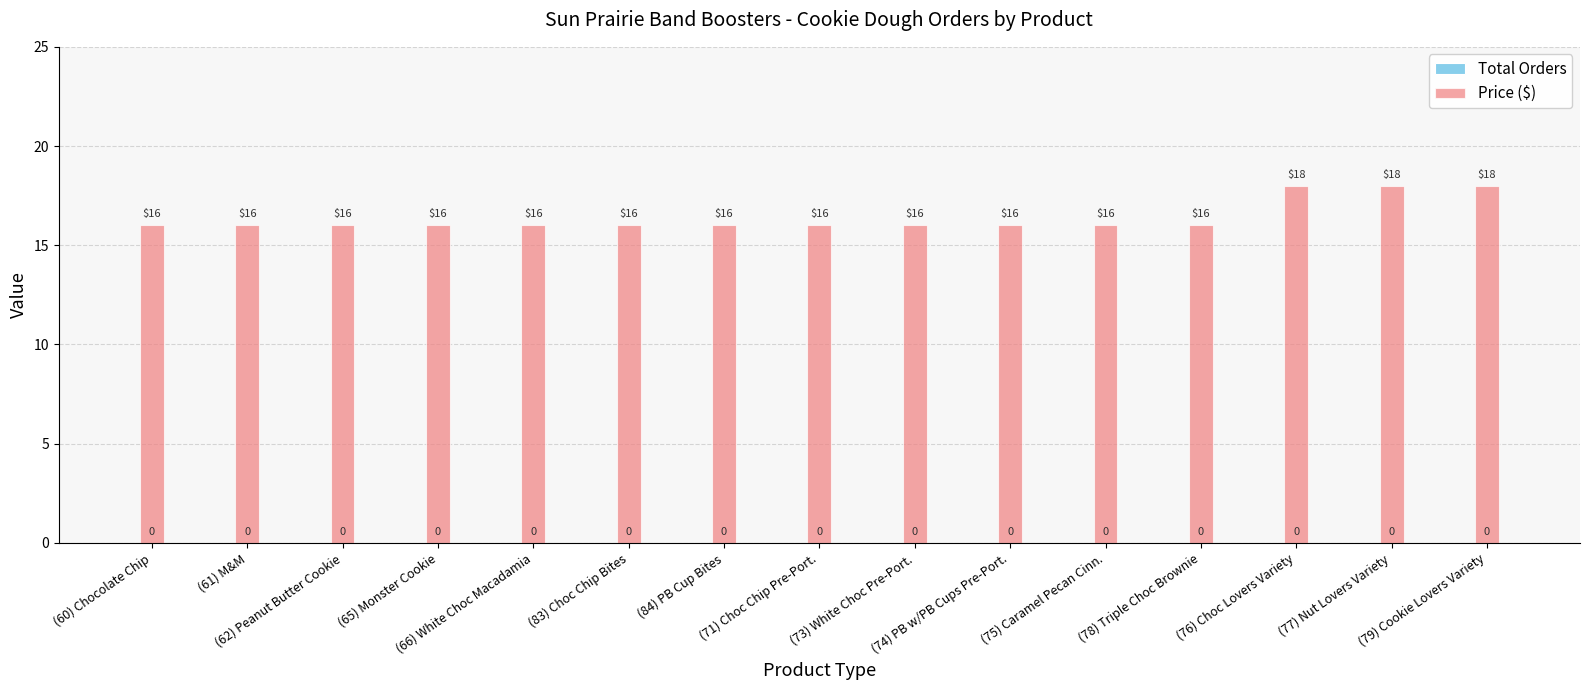

Count the number of categories in the chart.

15